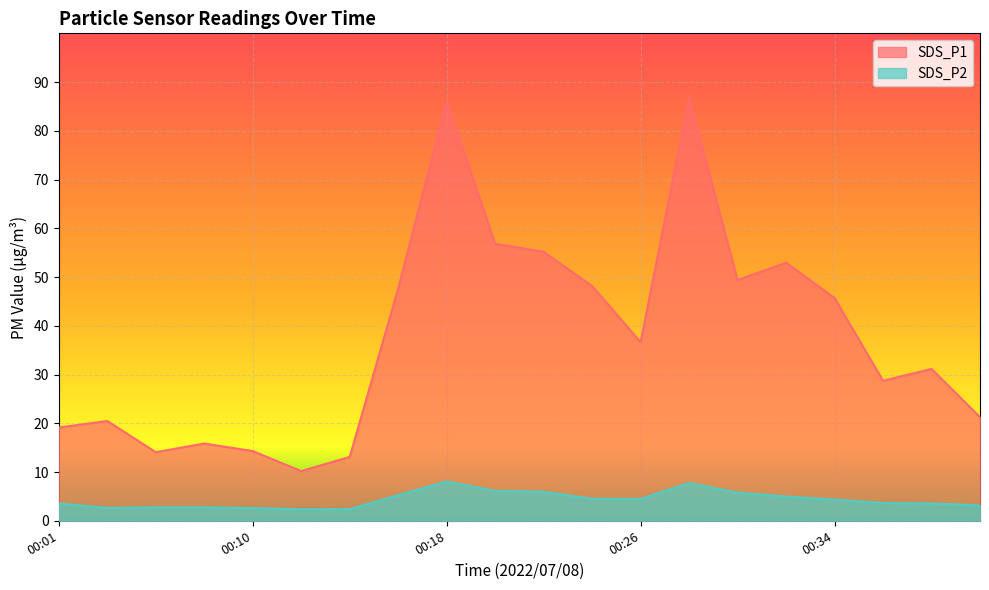

In SDS_P1, how many points are lower than both neighbors (excluding endpoints)?

5